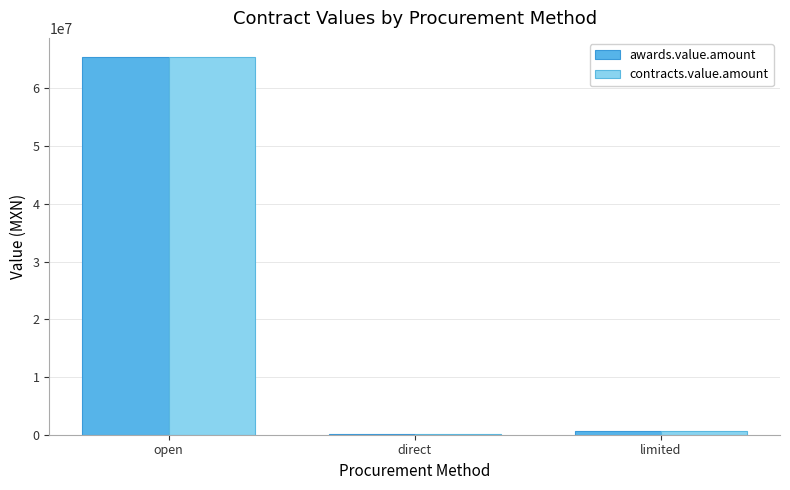

What is the sum of all awards.value.amount values?

66316006.1